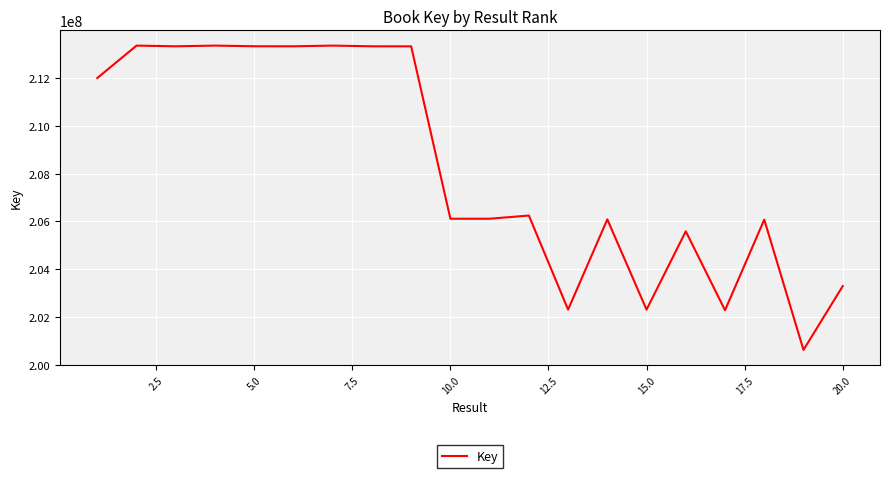

What is the maximum value shown in the chart?

213361153